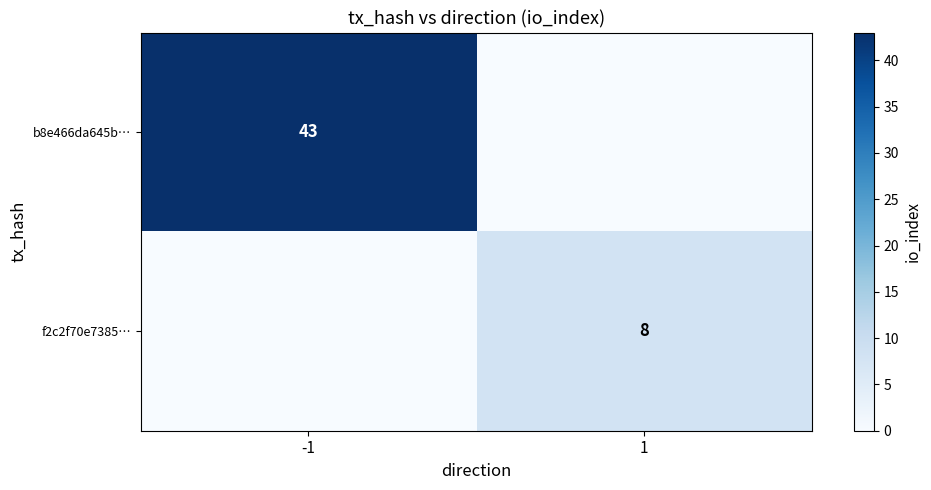

The f2c2f70e7385… series shows 2 at 1. True or false?

False